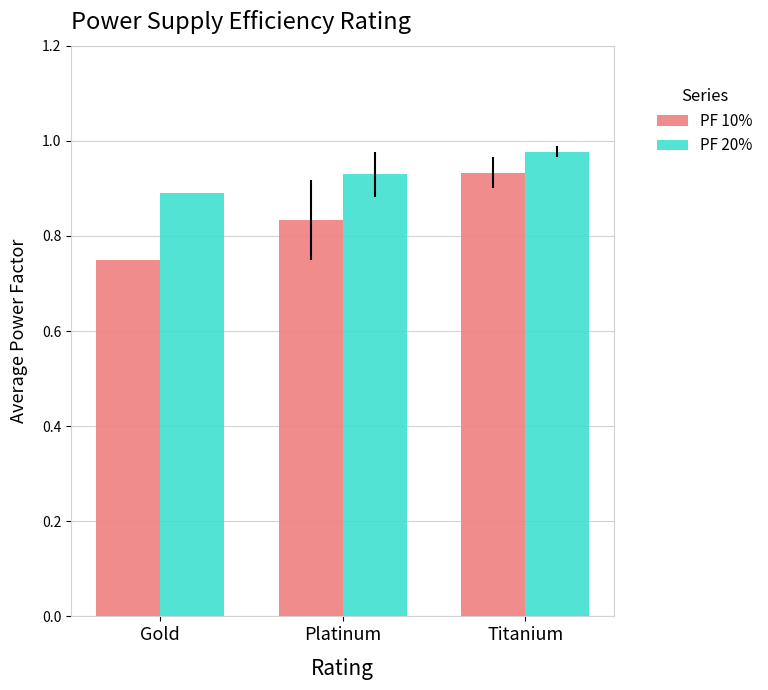

The value of PF 20% at Gold is 0.9. True or false?

True